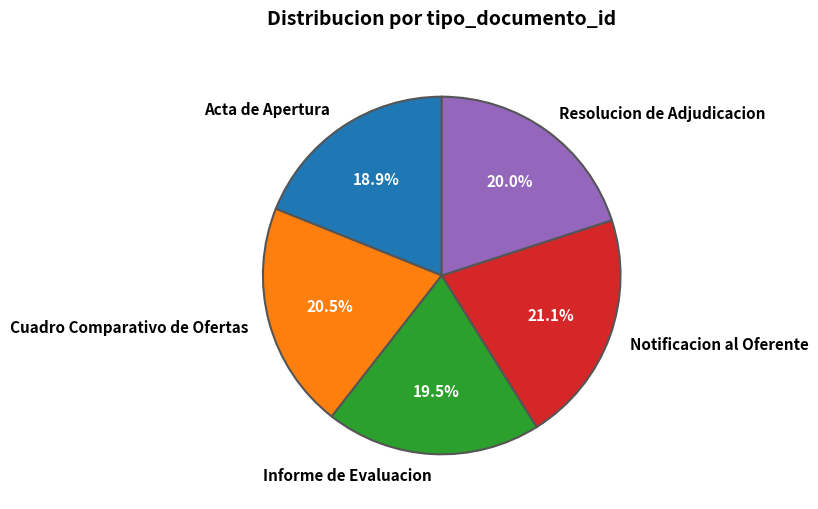

Is the sum of Resolucion de Adjudicacion and Acta de Apertura greater than half?

No